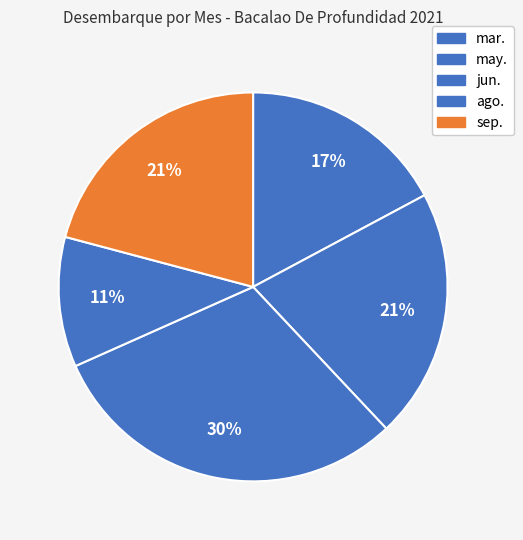

Approximately how many times larger is the value at ago. compared to jun.?

0.4